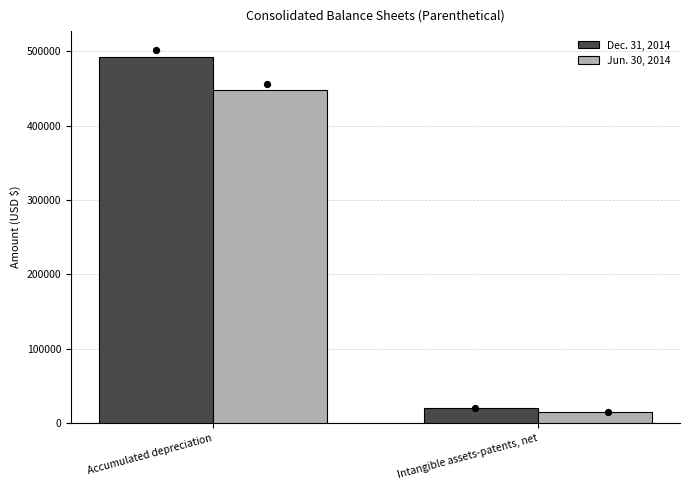

Which series has the largest Y range (max minus min)?

Dec. 31, 2014